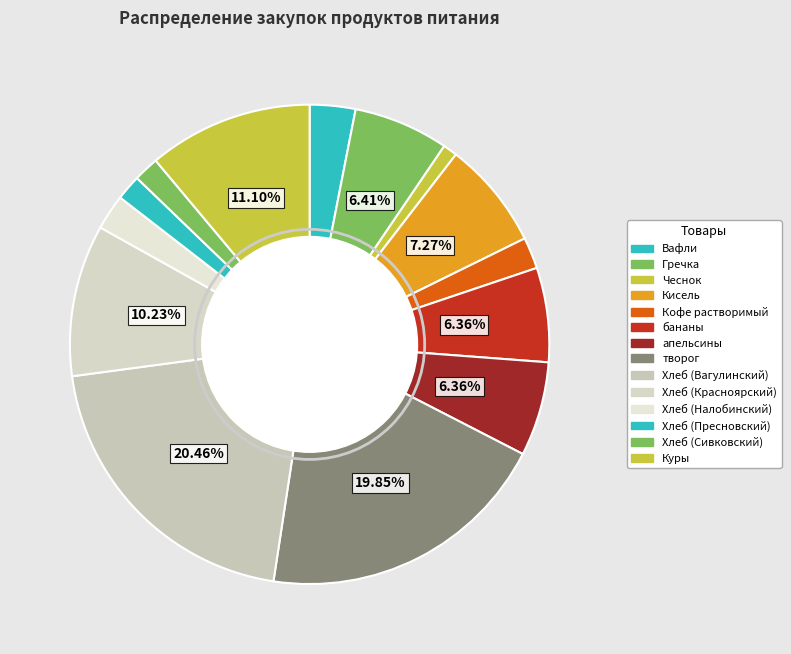

True or false: Хлеб (Пресновский) accounts for 2% of the total.

True